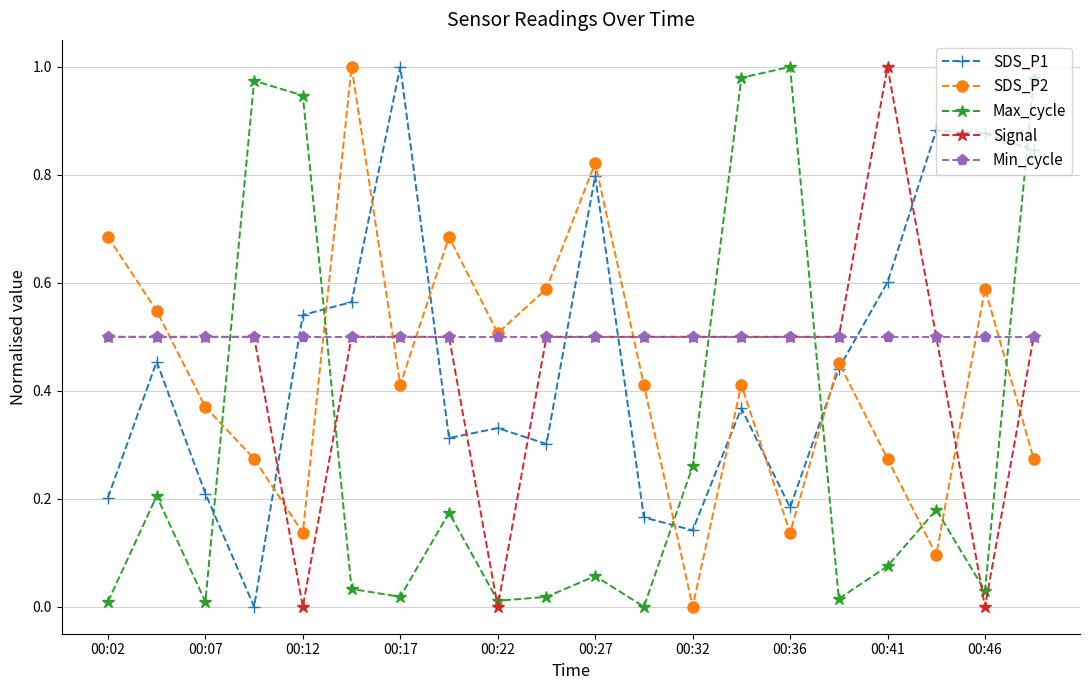

True or false: SDS_P2 has more than 1 points higher than both neighbors.

True